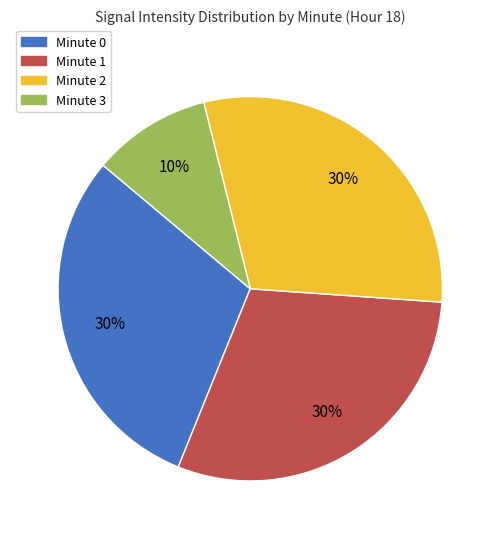

Is there any slice that represents more than half of the pie?

No